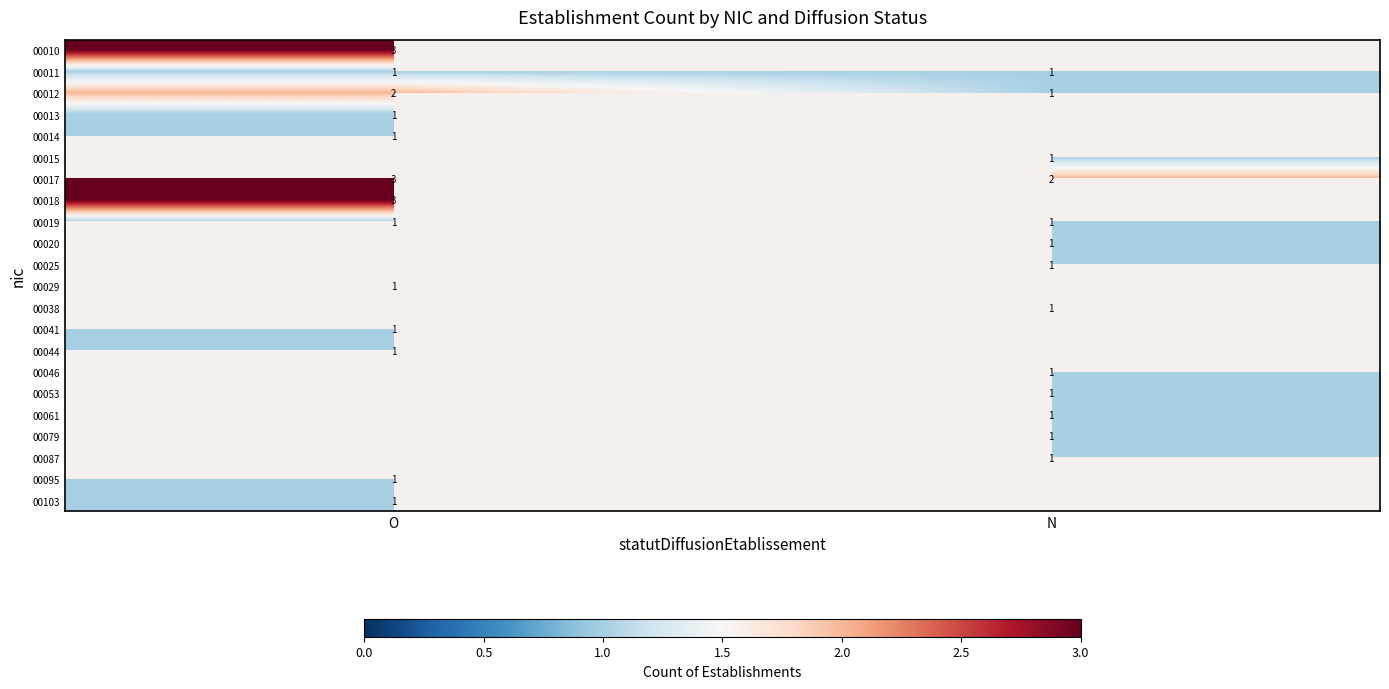

The value of 00010 at O is 3. True or false?

True